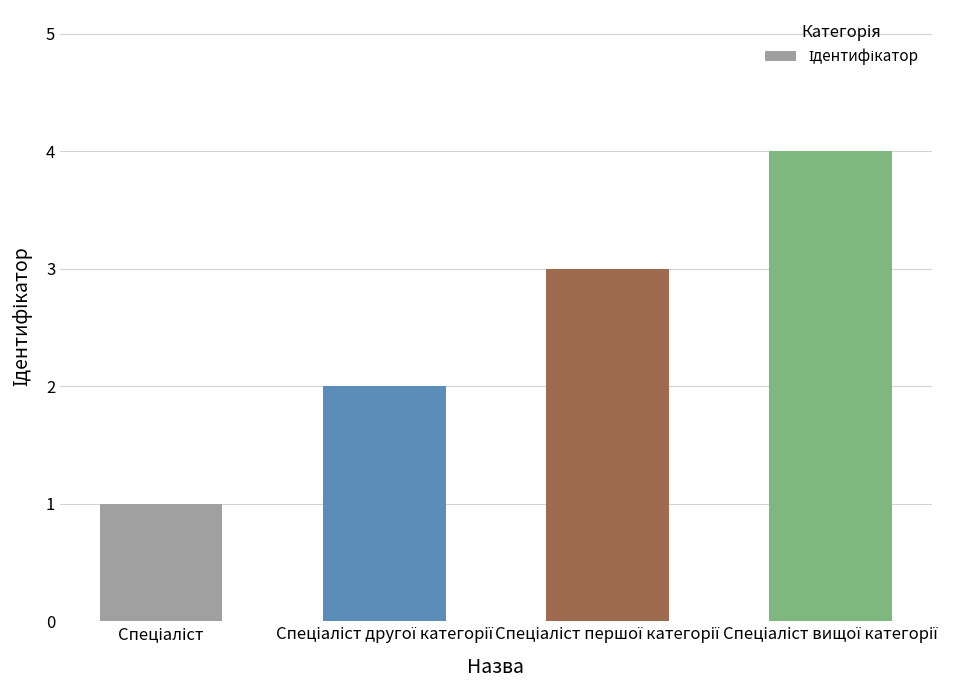

How many bars are there in total?

4